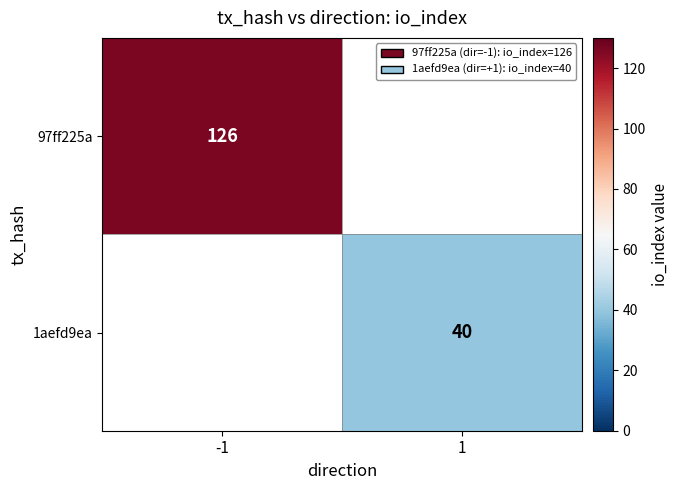

At how many categories does at least one series exceed 116?

1